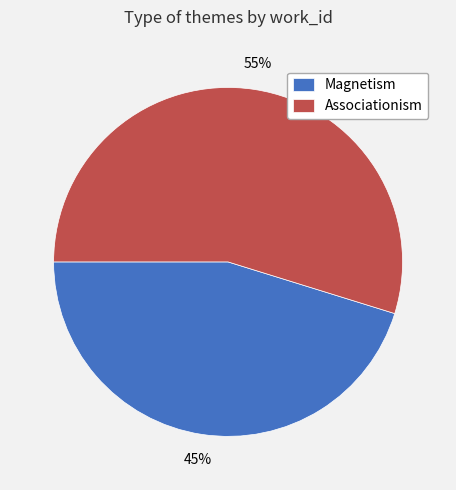

Do Associationism and Magnetism together represent more than half of the pie?

Yes